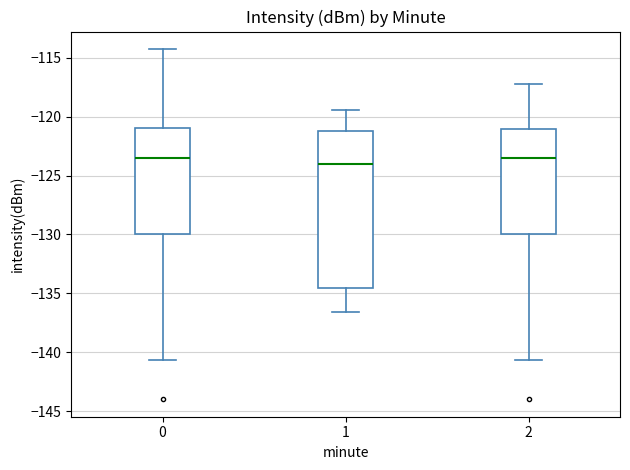

Comparing the boxes themselves (not the whiskers), which one is the tallest?

1